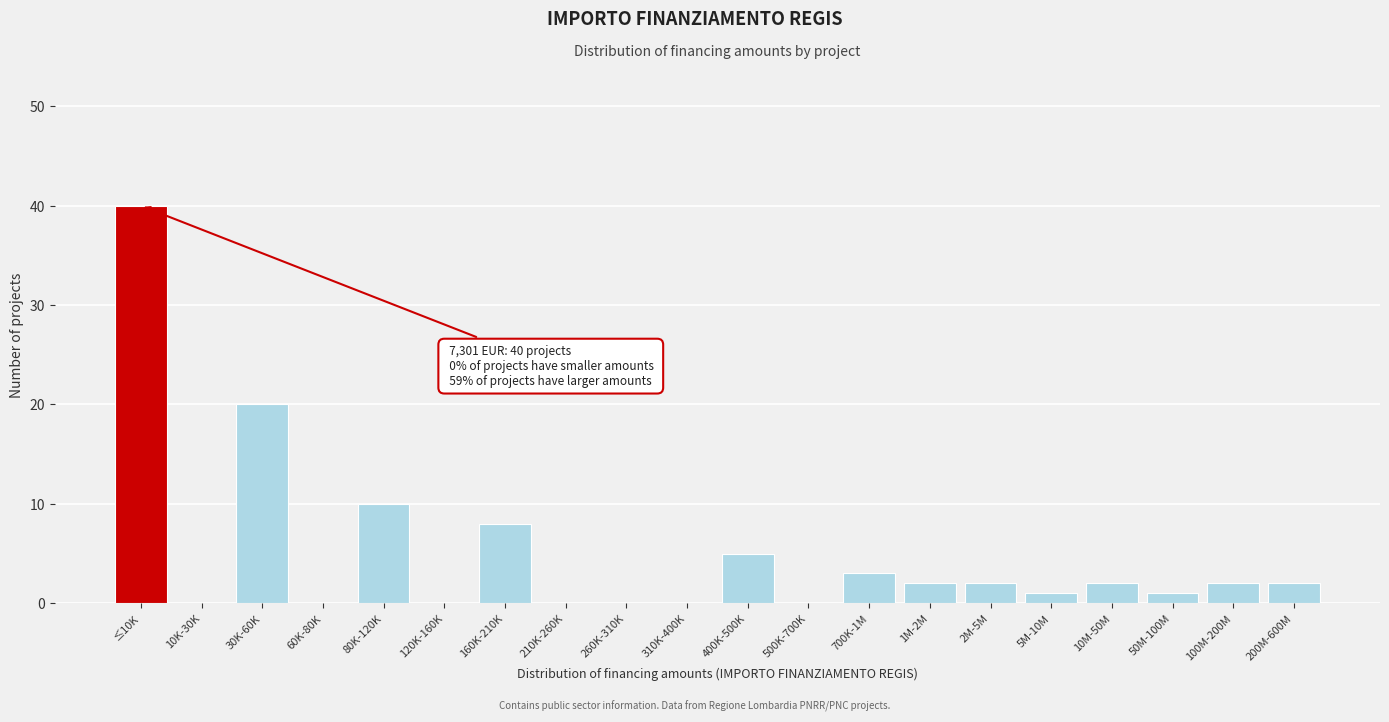

Reading left to right, what are all the values shown in this chart?

≤10K=40	10K-30K=0	30K-60K=20	60K-80K=0	80K-120K=10	120K-160K=0	160K-210K=8	210K-260K=0	260K-310K=0	310K-400K=0	400K-500K=5	500K-700K=0	700K-1M=3	1M-2M=2	2M-5M=2	5M-10M=1	10M-50M=2	50M-100M=1	100M-200M=2	200M-600M=2